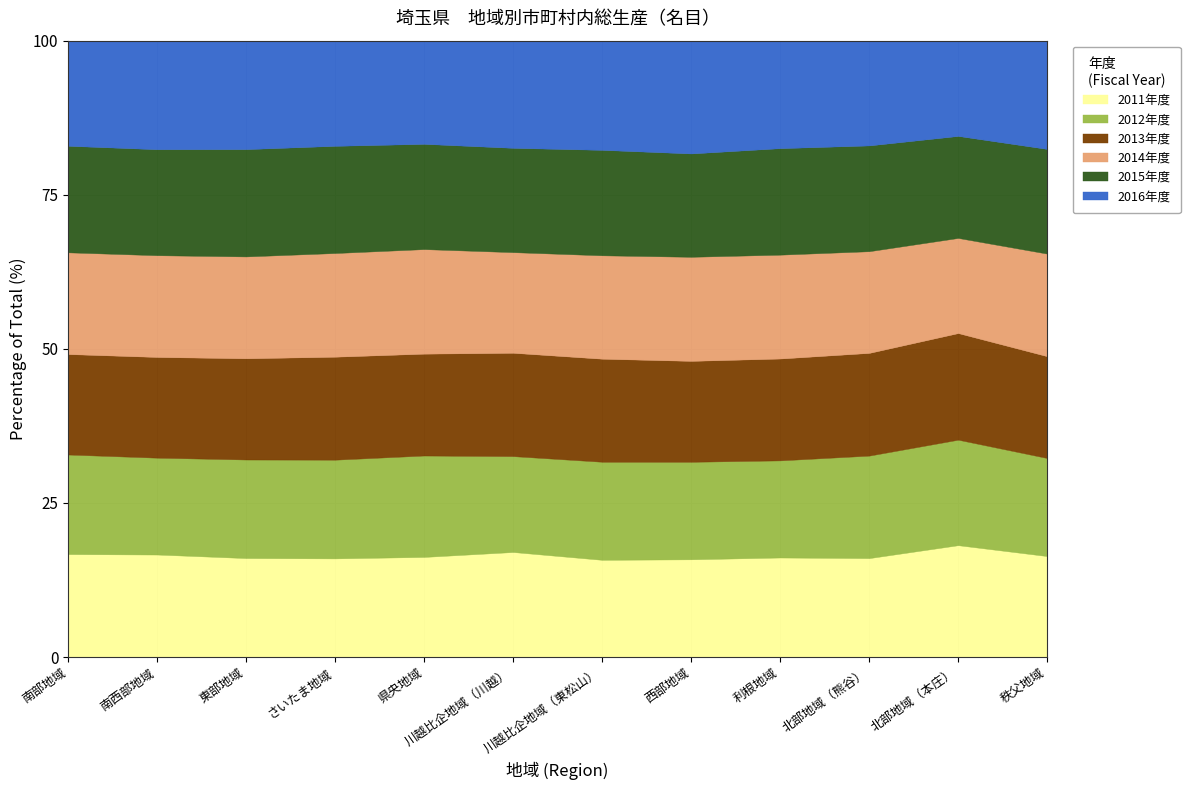

The value of 2011年度 at 県央地域 is 16.2. True or false?

True